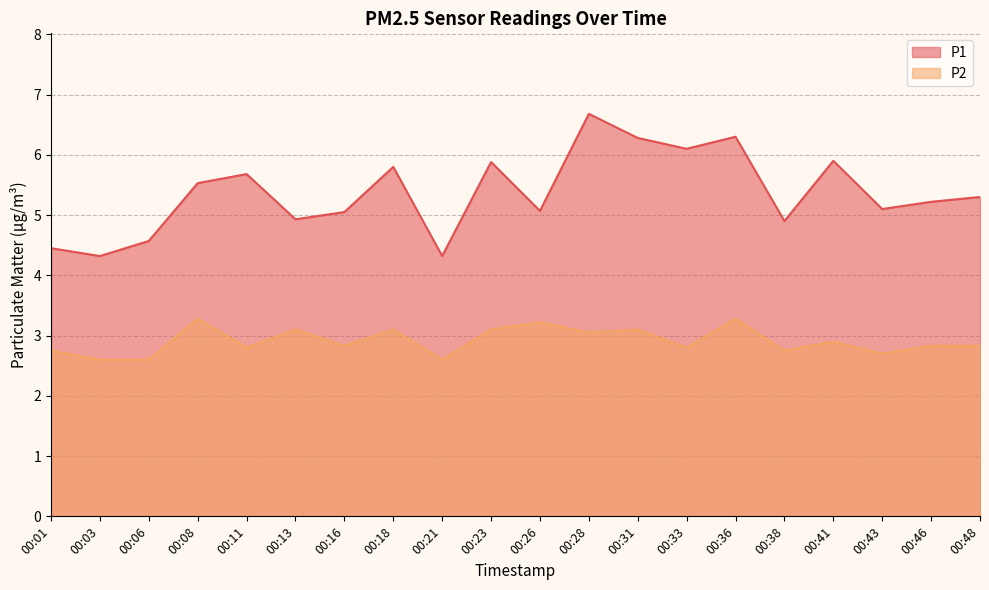

How many categories are shown in the chart?

20